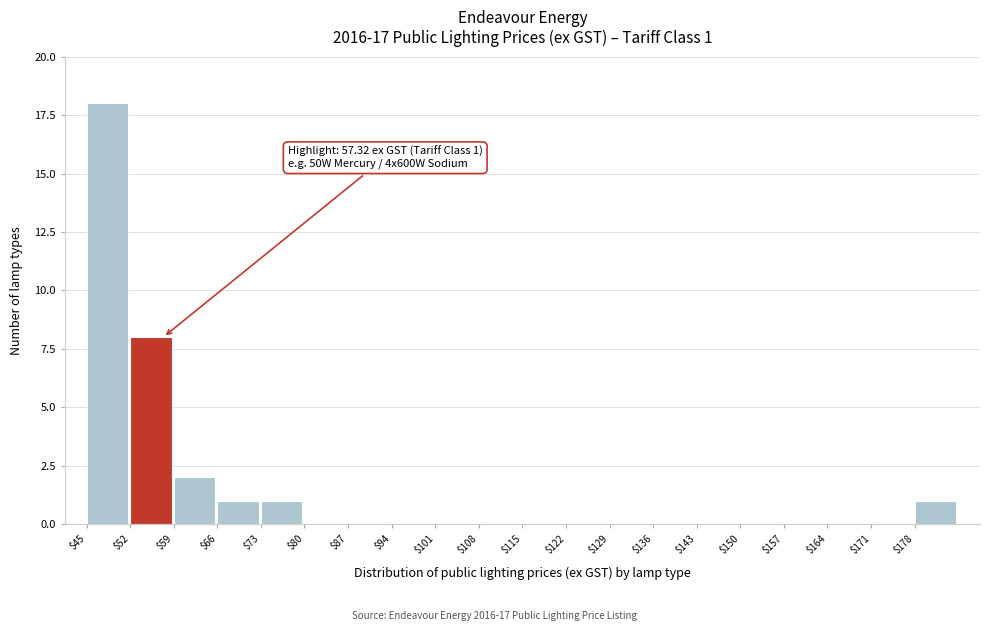

Over which range of the x-axis is the bar tallest?

45 to 52